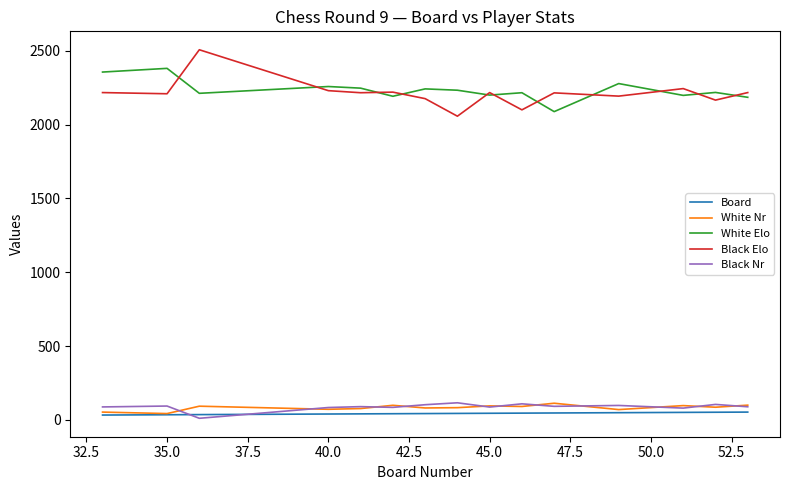

What is the greatest value displayed?

2507